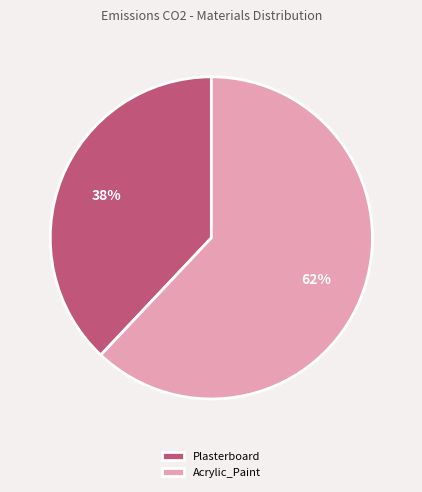

To the nearest percent, what is the difference between the largest and smallest slice percentages?

24%